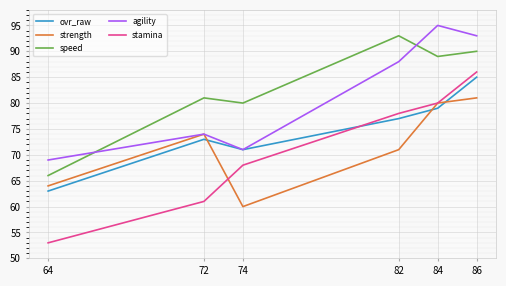

What is the difference between the maximum and minimum values in the agility series?

26